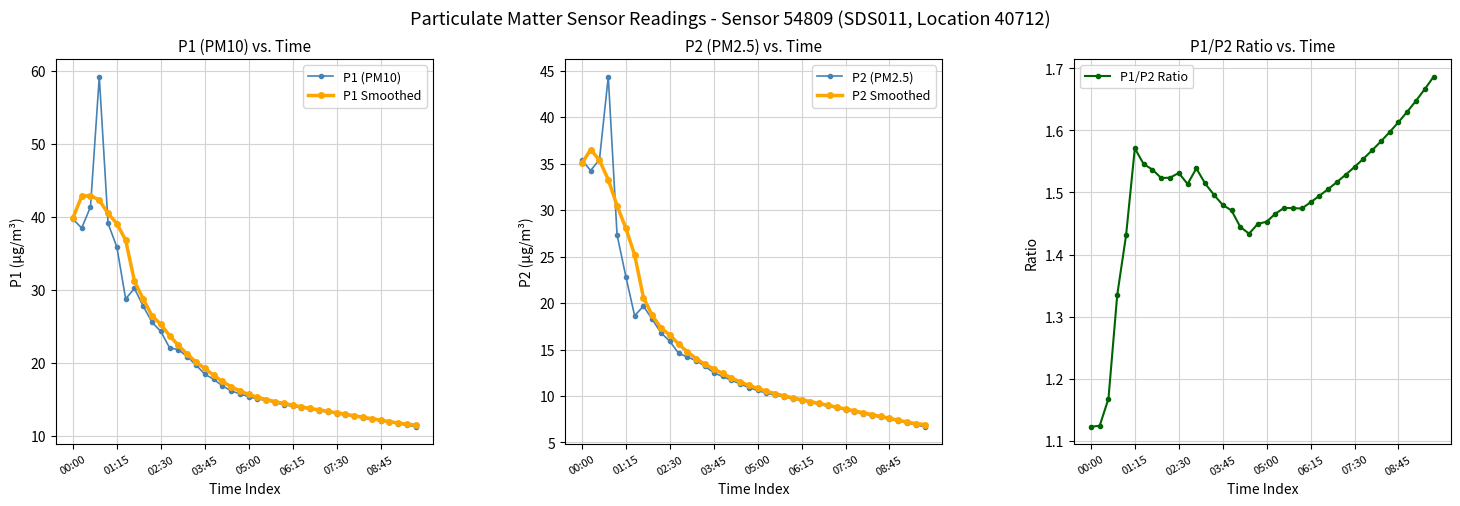

True or false: P1 (PM10) and P1/P2 Ratio cross at least once.

False